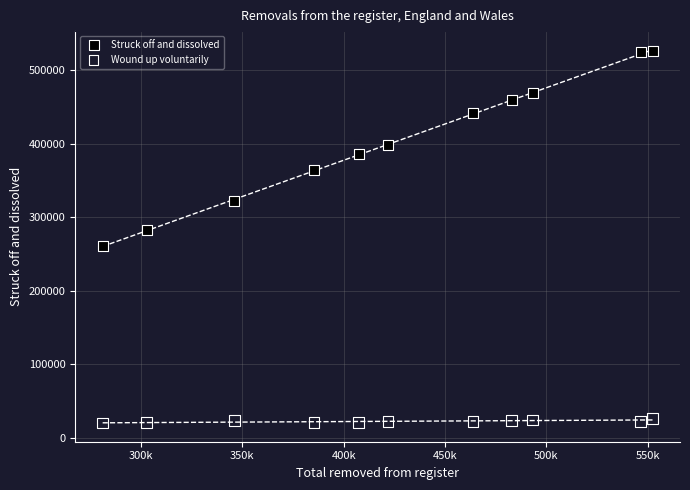

Across all data points, what is the range of Y values (max minus min)?

505107